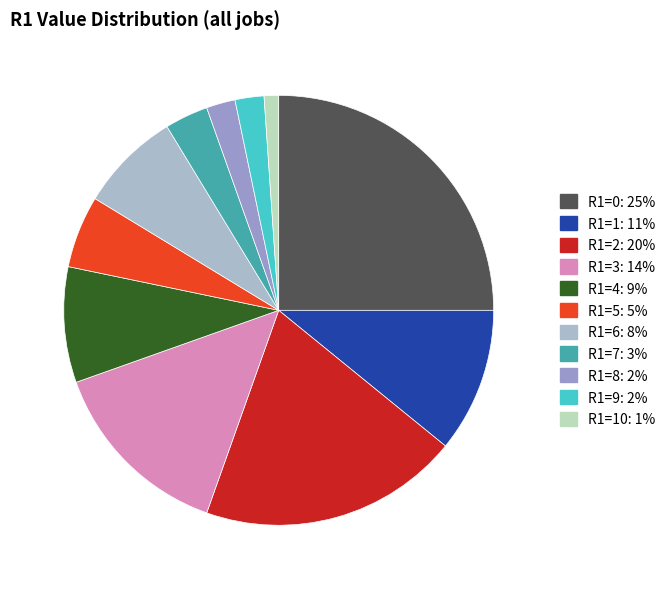

How many slices are in this pie chart?

11